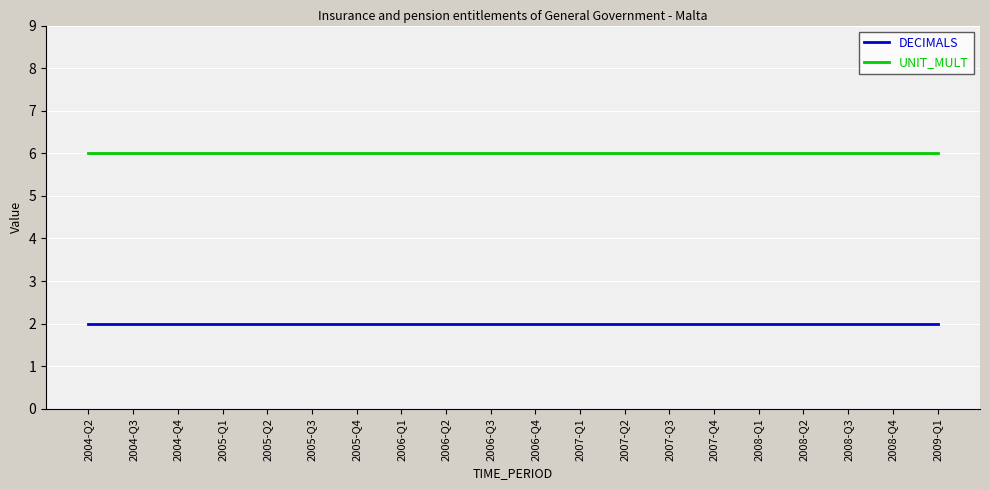

What is the sum of the UNIT_MULT values at 2008-Q3 and 2007-Q4?

12